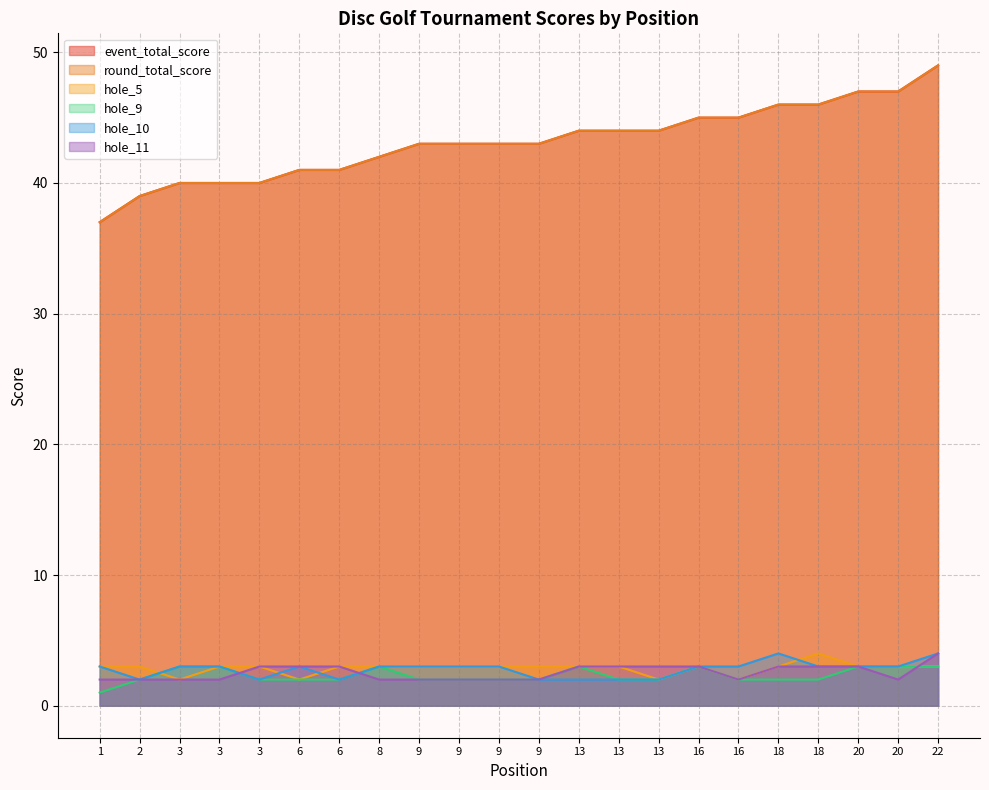

True or false: round_total_score and hole_9 intersect in this chart.

False